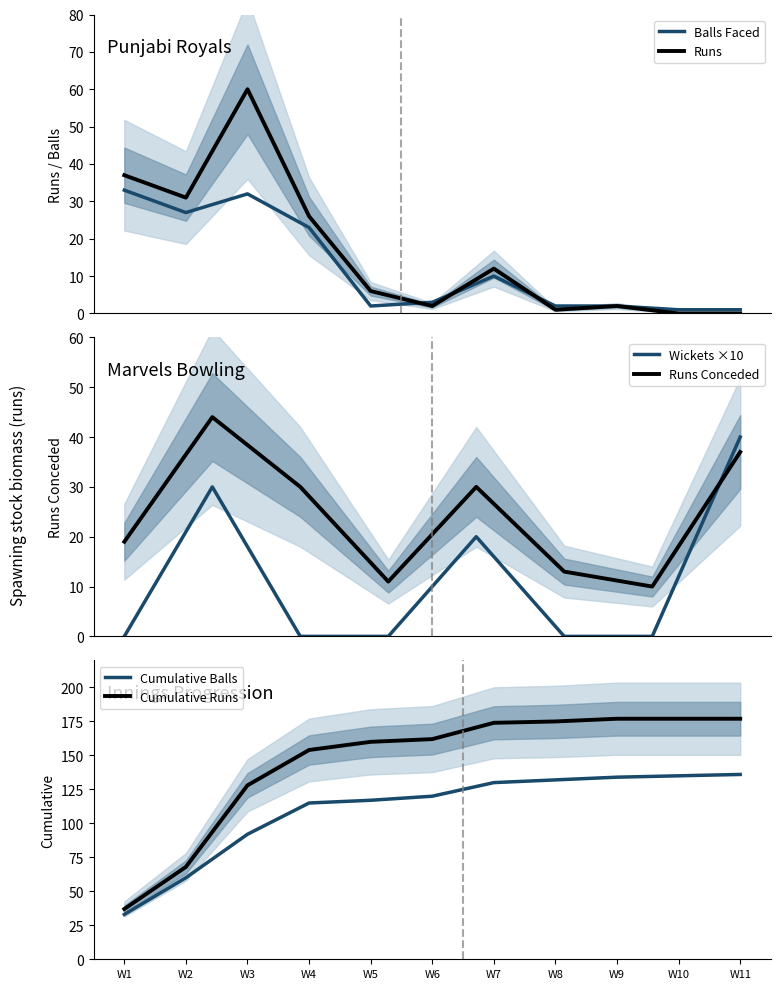

What is the maximum value for Runs?

60